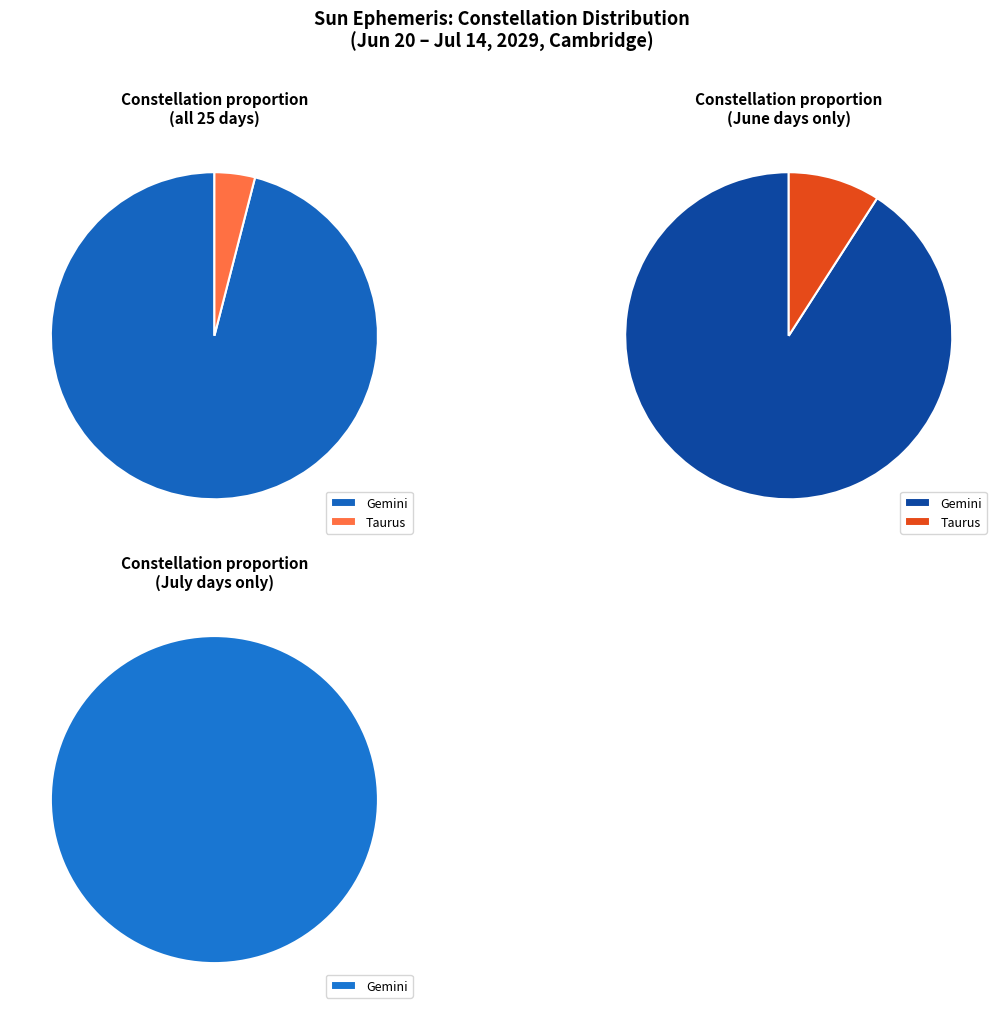

Is it true that Taurus is 4% of the pie?

True